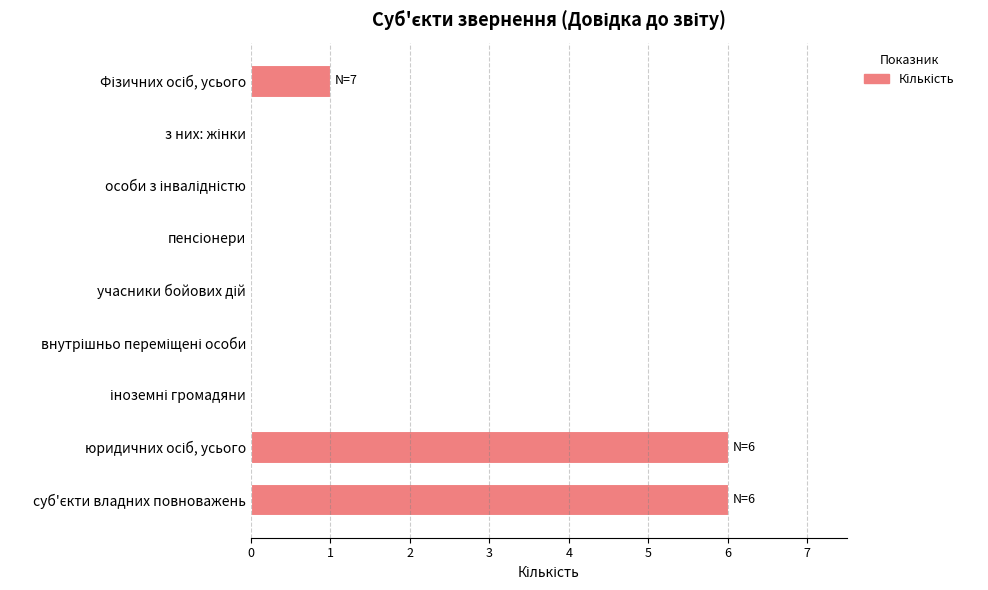

What is the average value?

1